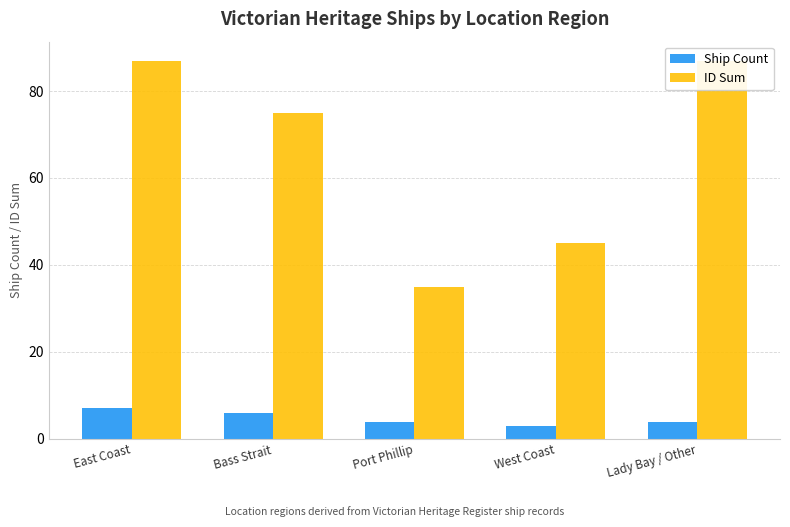

How many data points in ID Sum are above 75?

2